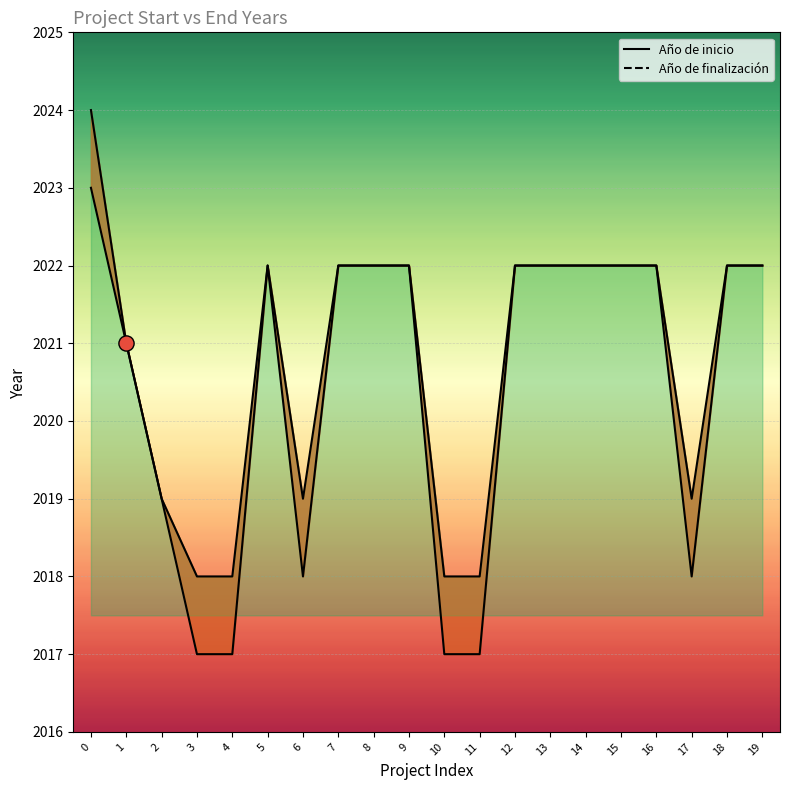

What are all the series names shown in the legend?

Año de inicio, Año de finalización